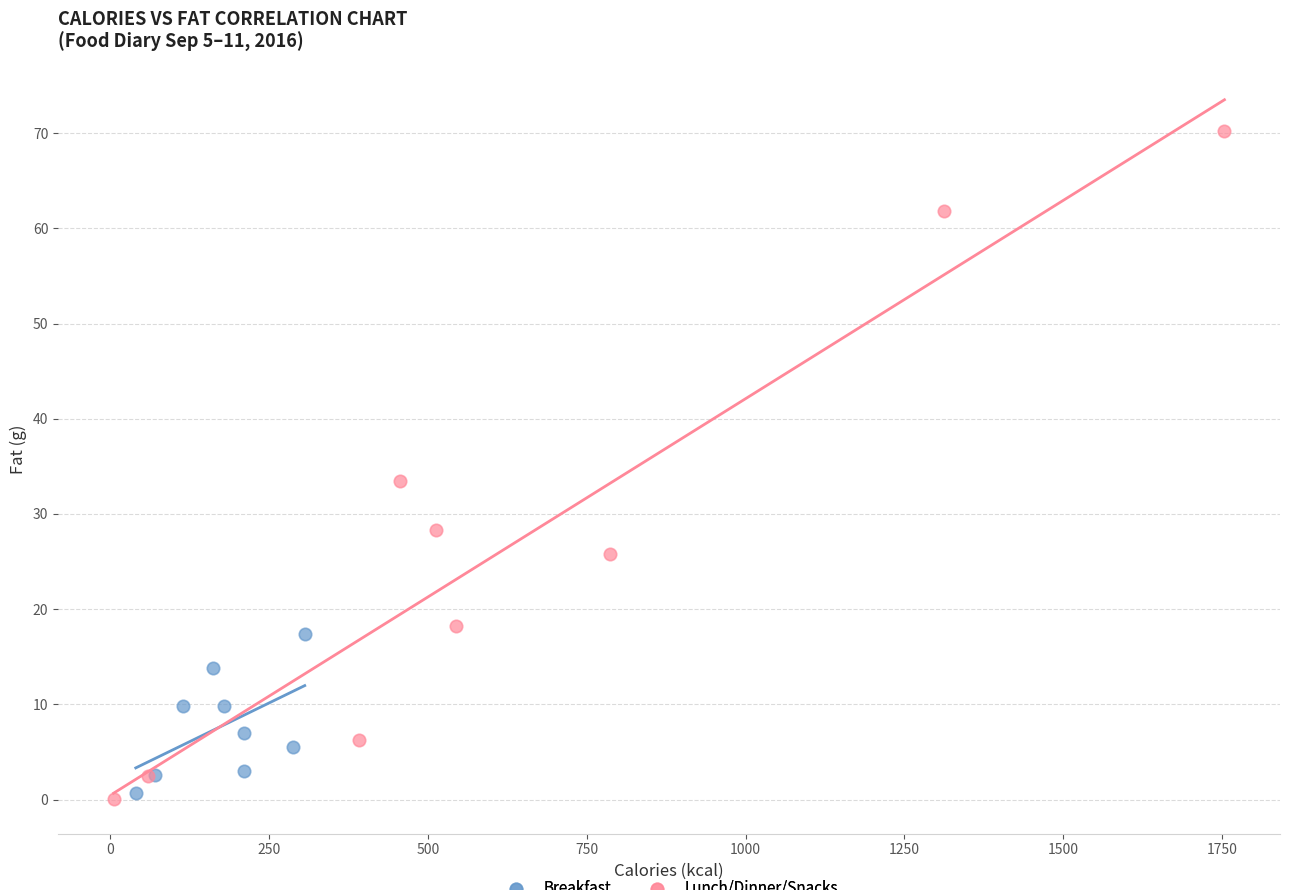

Which series has the widest spread of Y values?

Lunch/Dinner/Snacks